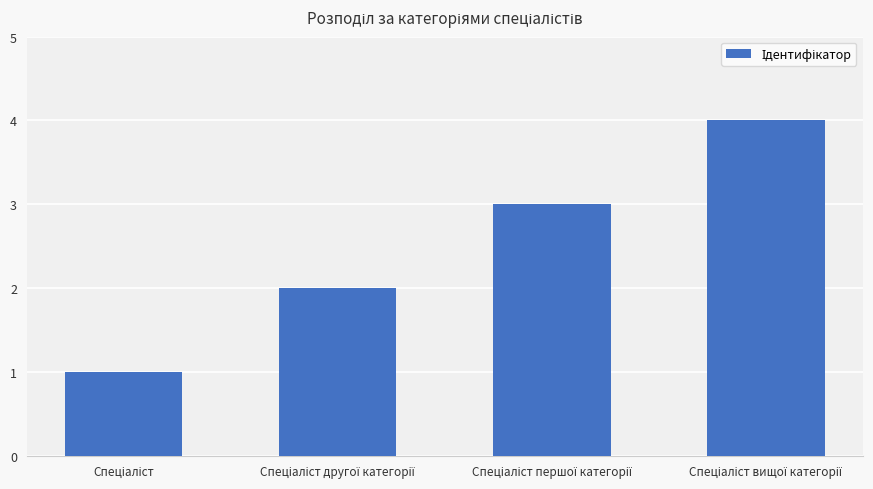

What is the difference between the maximum and minimum values?

3